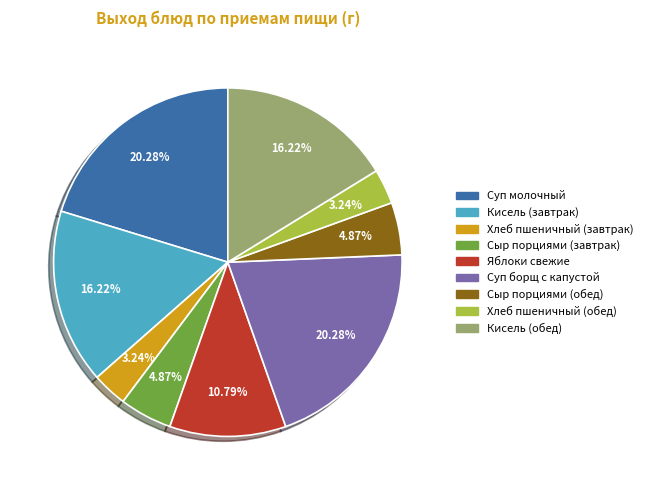

To the nearest percent, what percentage of the pie is Суп молочный?

20%